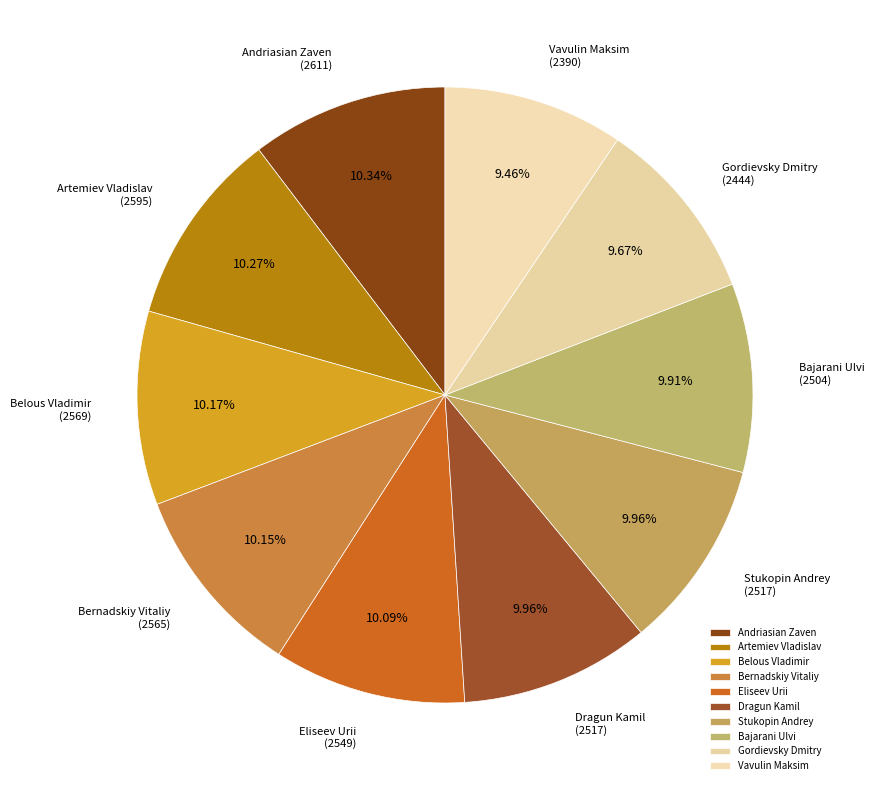

True or false: Stukopin Andrey accounts for 18% of the total.

False